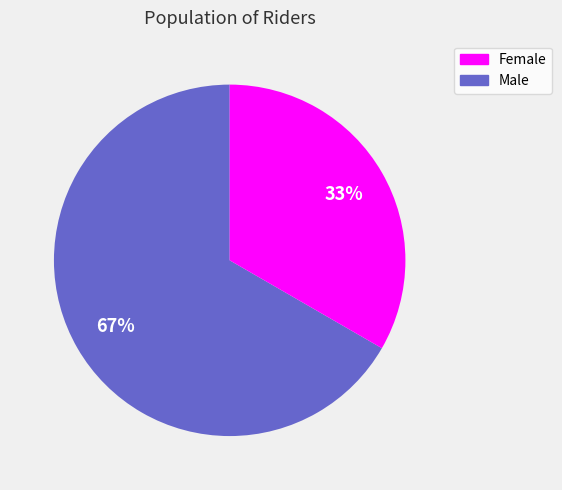

Does any single category account for the majority?

Yes